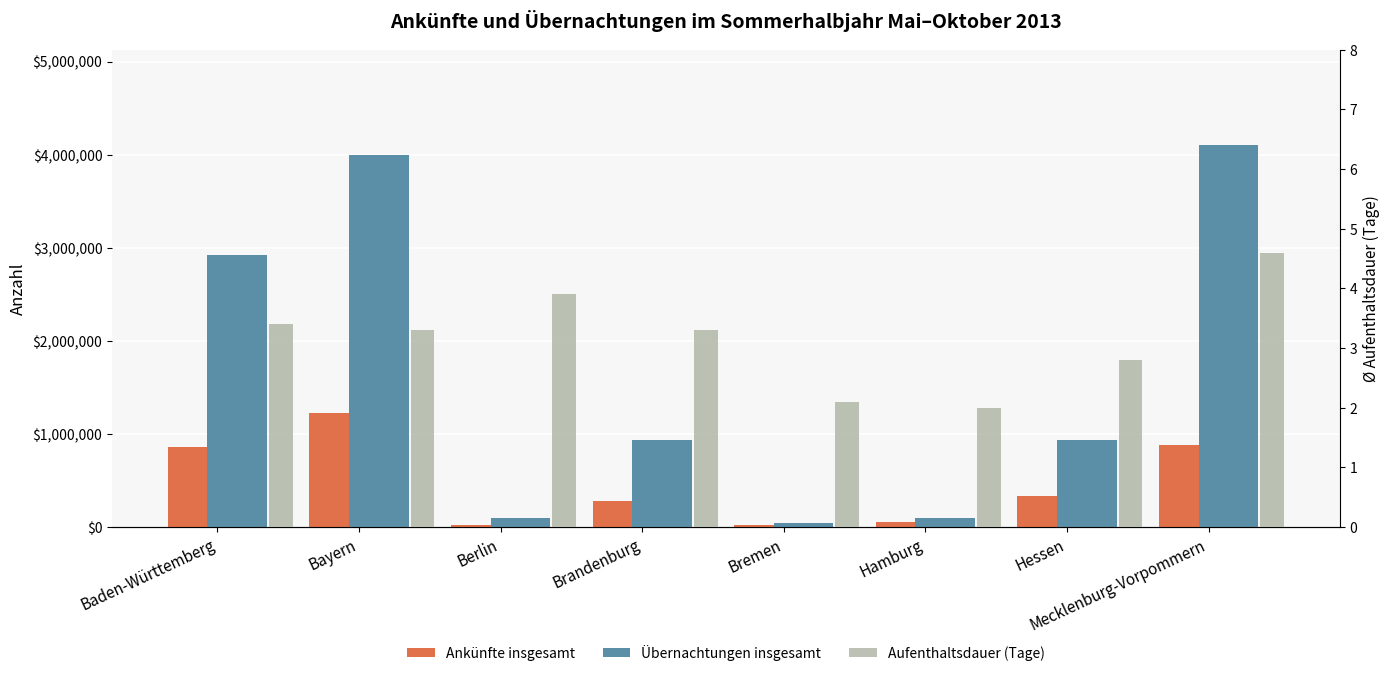

List the series in order of their peak value, highest first.

Übernachtungen insgesamt, Ankünfte insgesamt, Aufenthaltsdauer (Tage)